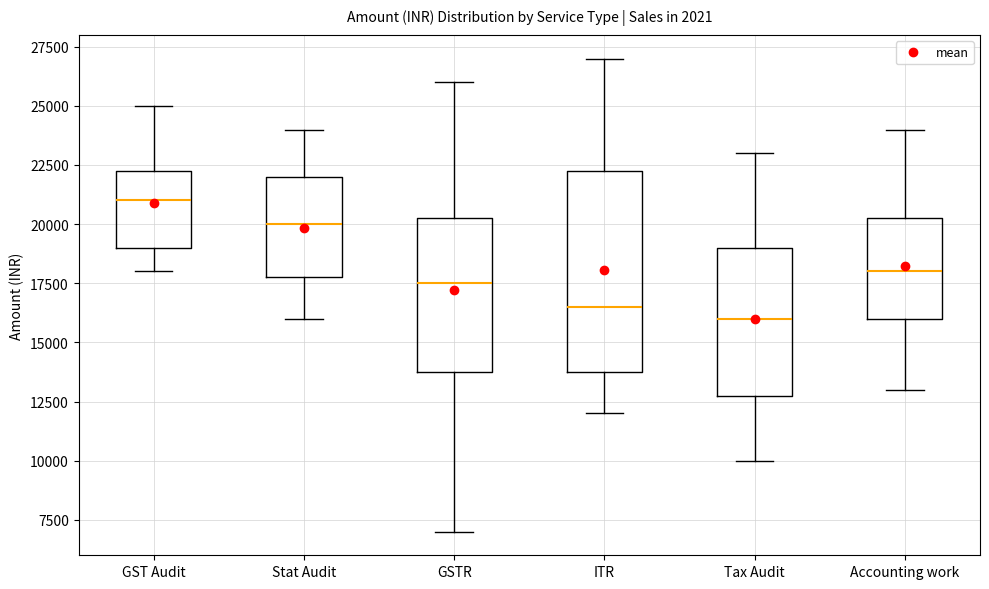

Comparing the boxes themselves (not the whiskers), which one is the tallest?

ITR